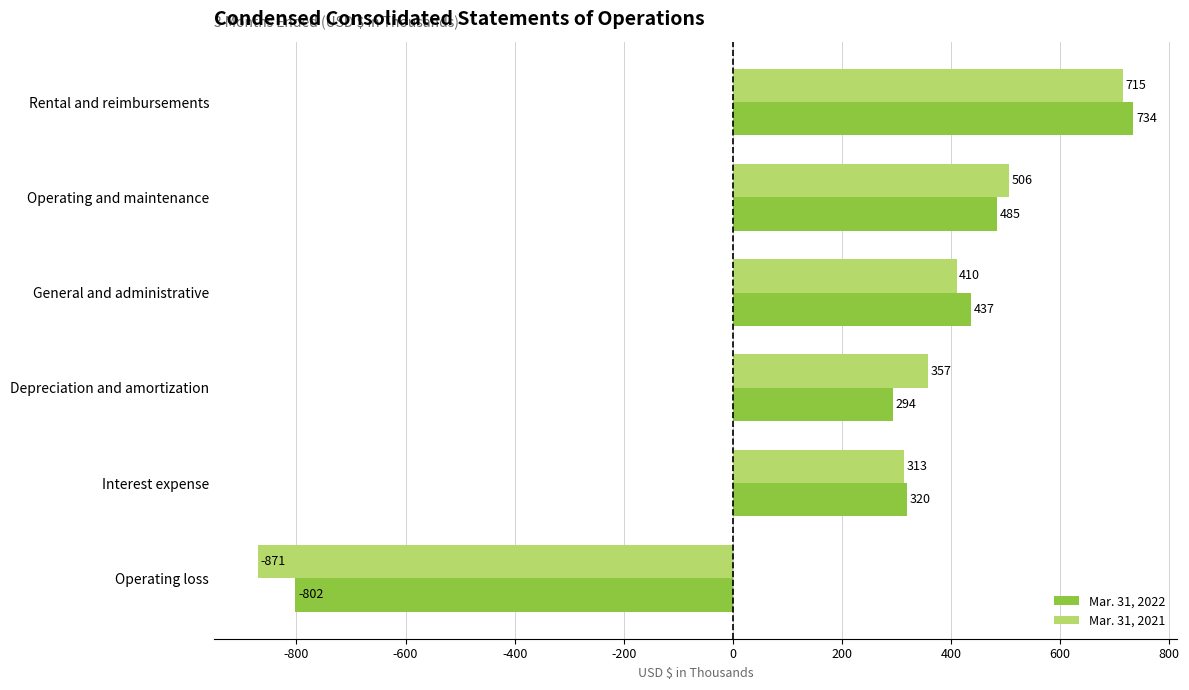

What is the approximate value of Mar. 31, 2021 at Rental and reimbursements, to the nearest 100?

700